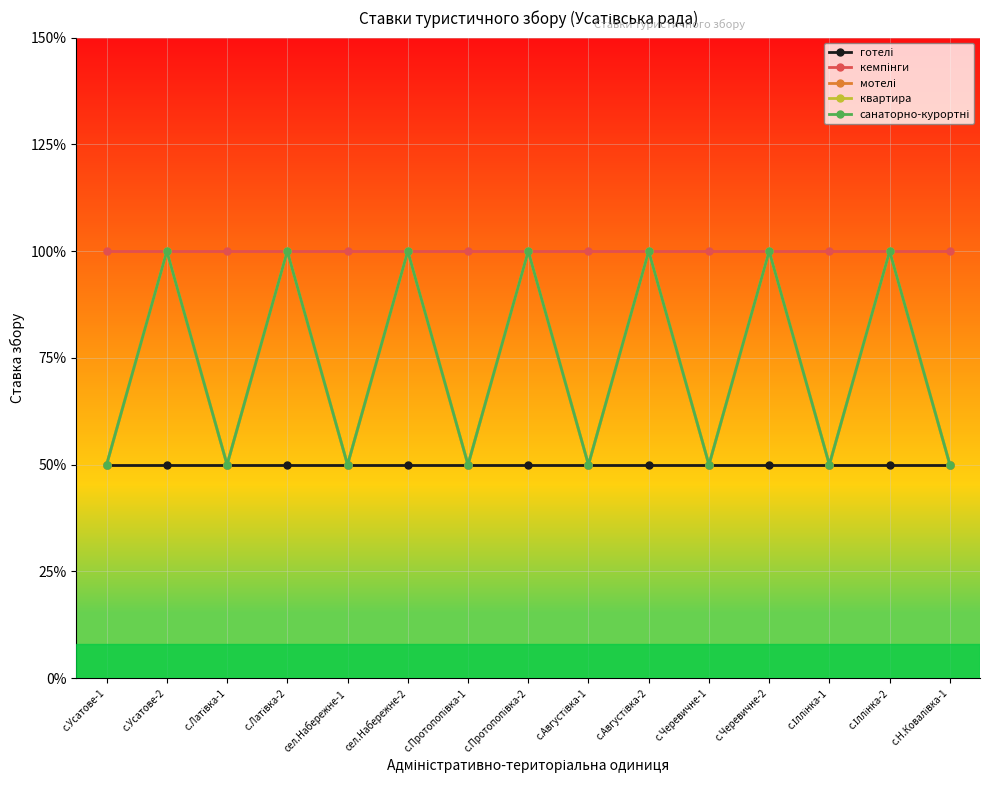

Is this an area chart (filled region under the line)?

No